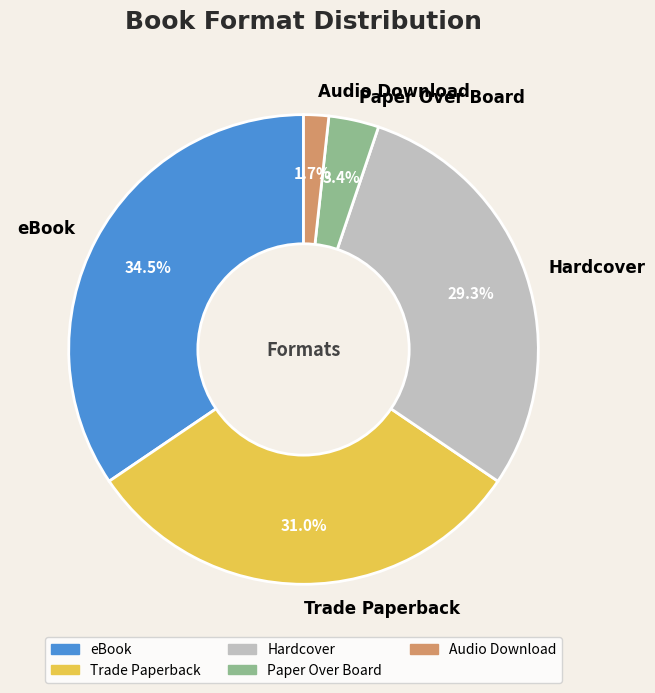

Rank the categories by value from lowest to highest.

Audio Download, Paper Over Board, Hardcover, Trade Paperback, eBook